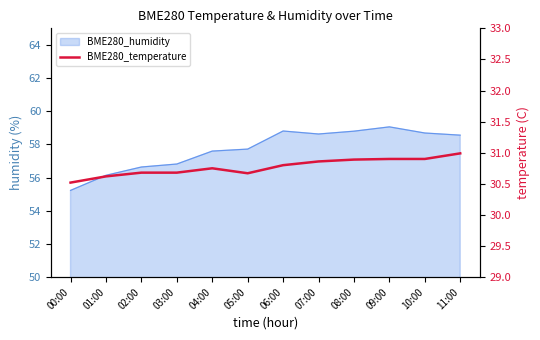

True or false: the data shows 30.9 at 10:00.

True